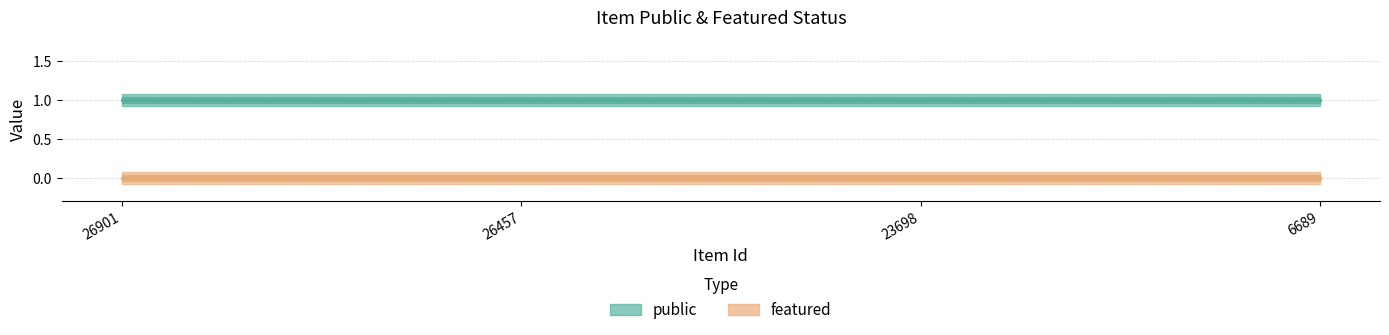

List the series in order of their overall mean, highest first.

public, featured